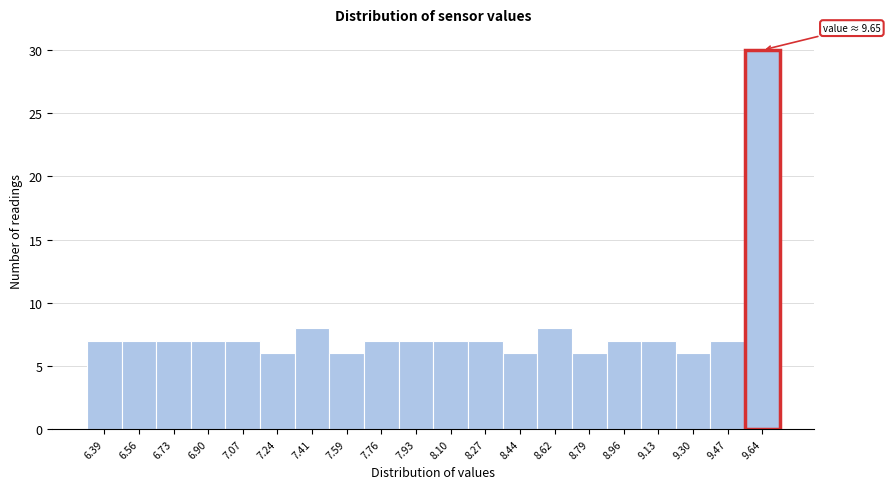

Over which range of the x-axis is the bar tallest?

9.56 to 9.74